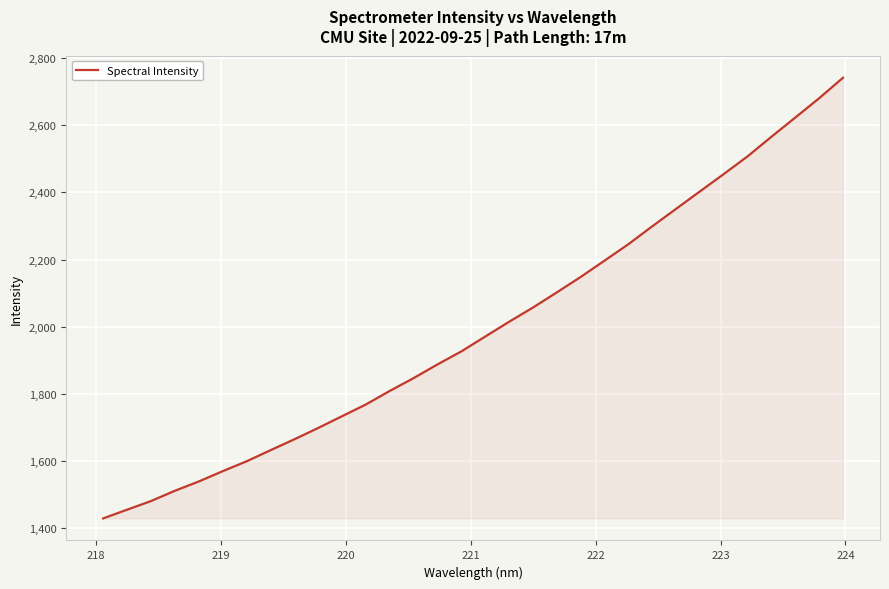

What is the greatest value displayed?

2741.2